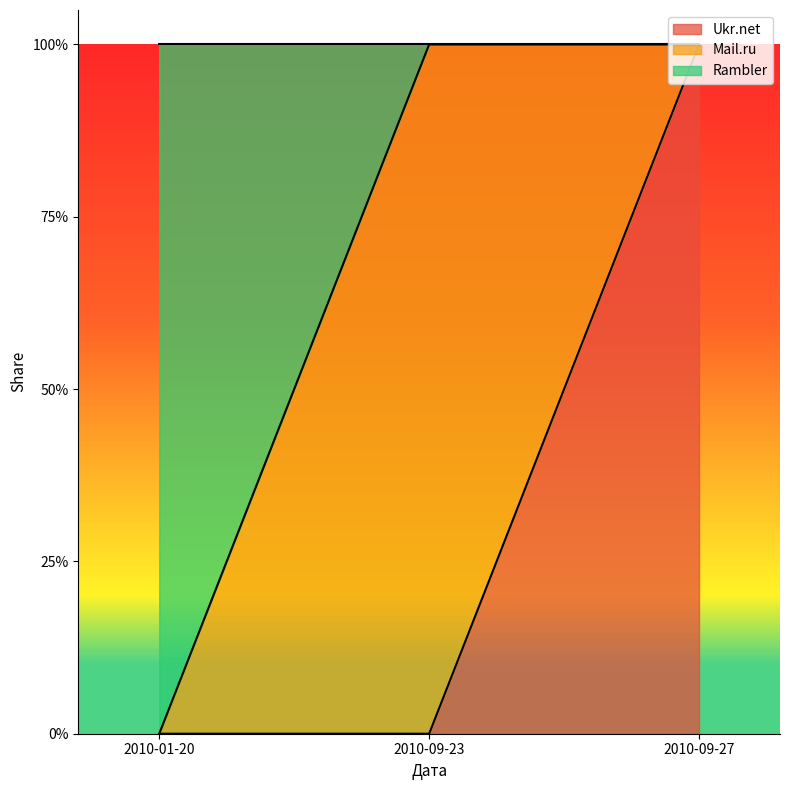

What position from the right is 2010-09-27?

1